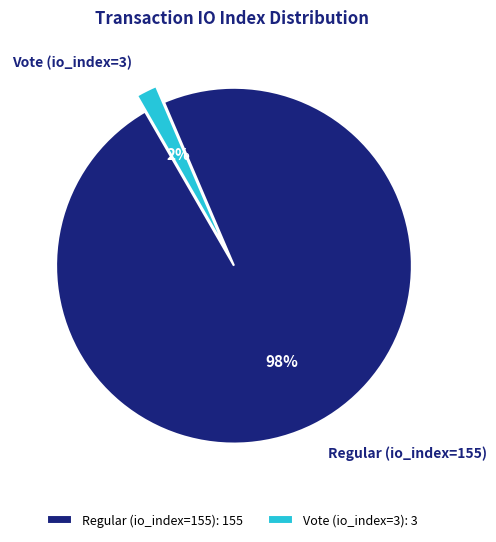

To the nearest percent, what is the difference between the Regular (io_index=155) and Vote (io_index=3) slice percentages?

96%